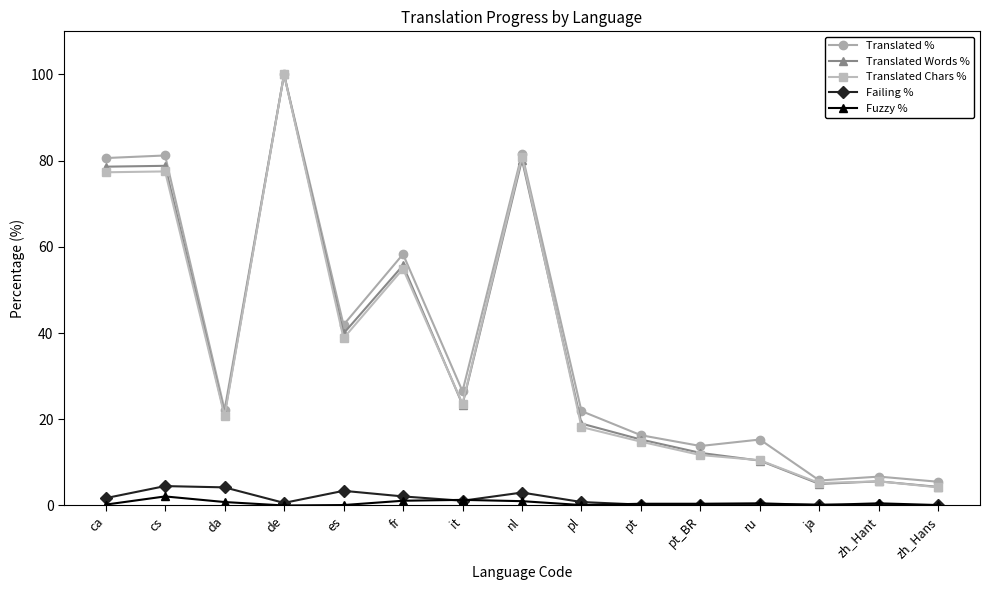

What is the label of the 3rd point from the right?

ja